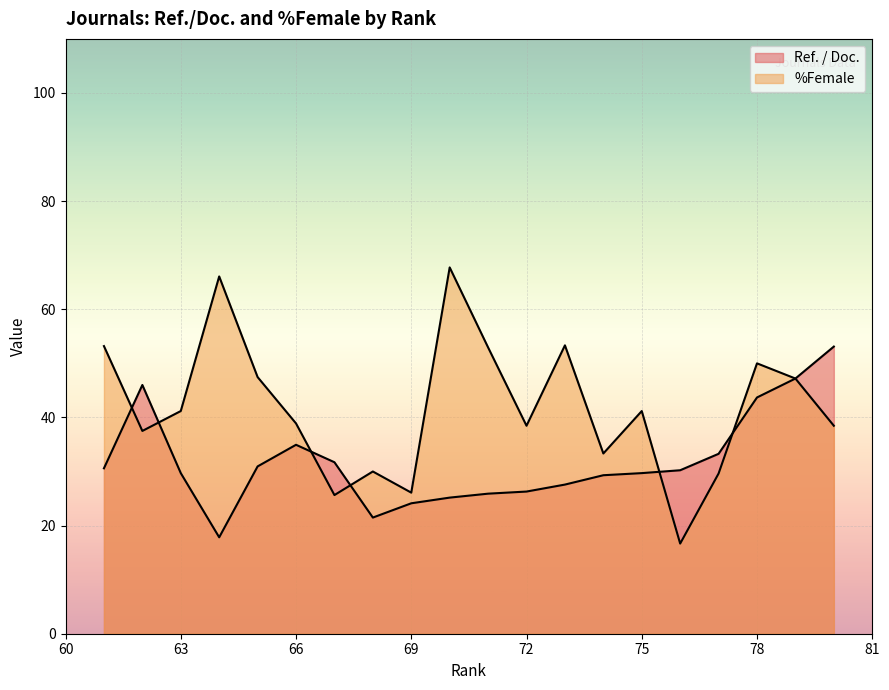

How many lines are shown in the chart?

2